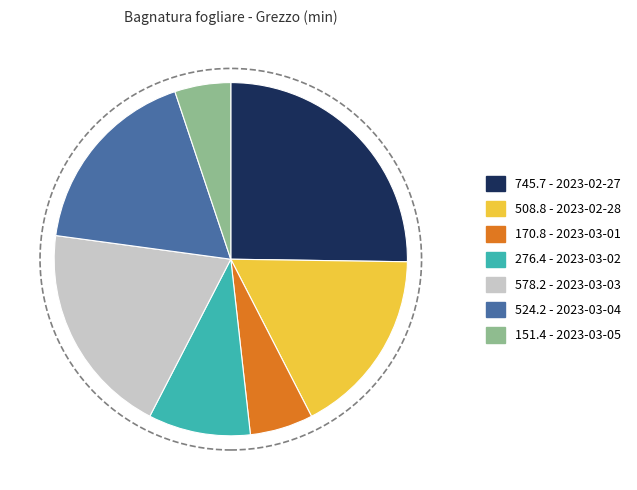

Is there any slice that represents more than half of the pie?

No